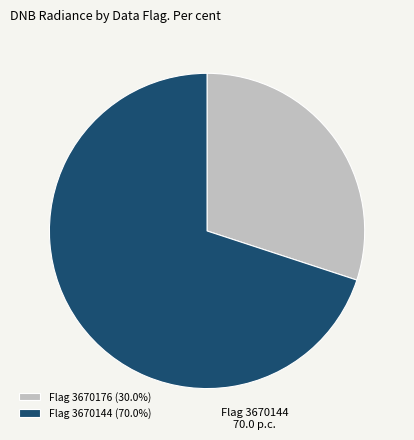

Which has a higher value, Flag 3670176 or Flag 3670144?

Flag 3670144